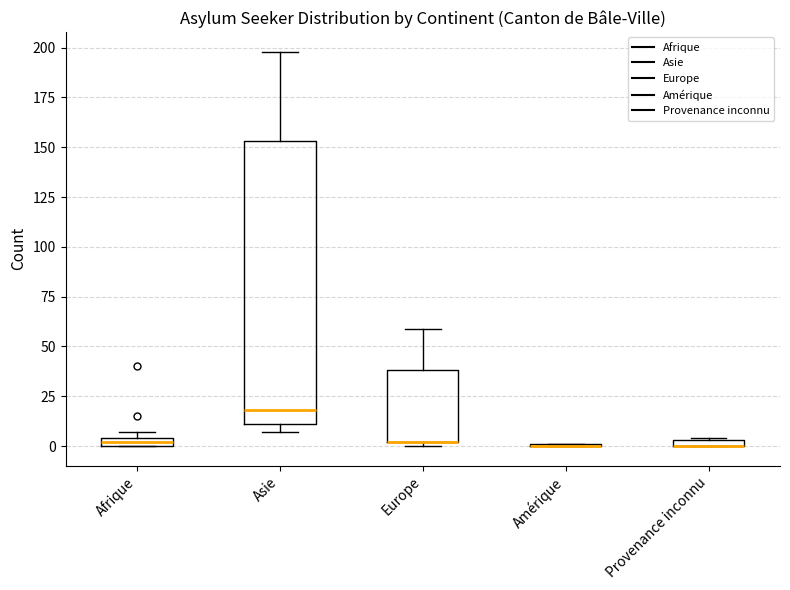

Which box is the tallest, from its lower edge to its upper edge?

Asie